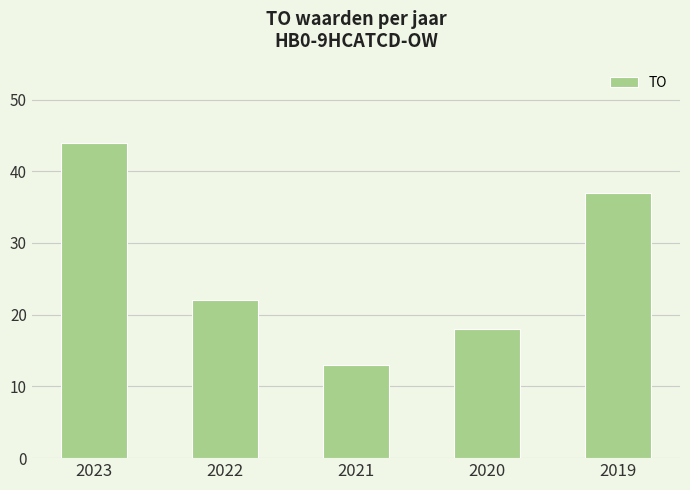

Does the chart contain any negative values?

No